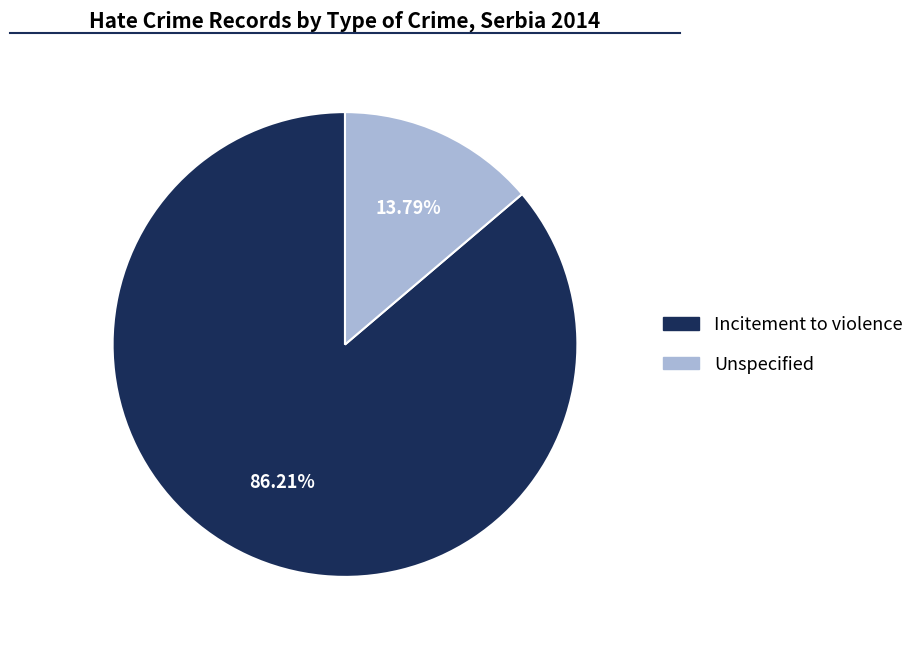

Rank the categories by value from highest to lowest.

Incitement to violence, Unspecified